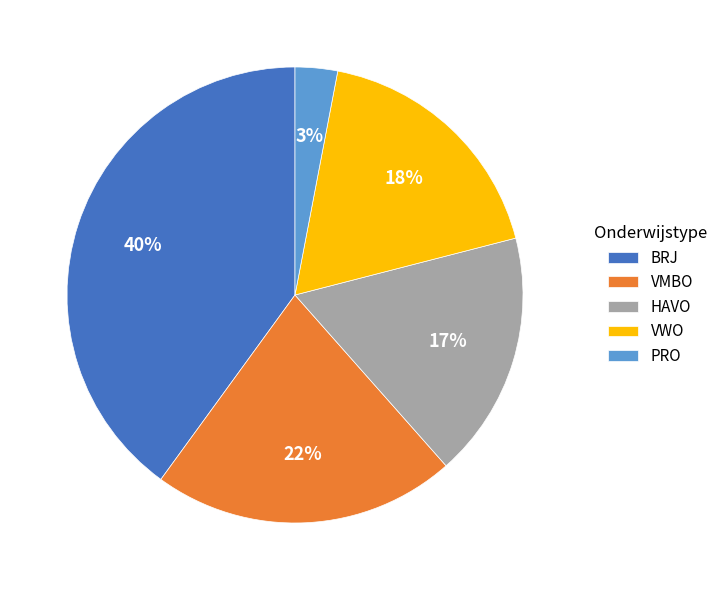

To the nearest percent, what is the difference between the VWO and PRO slice percentages?

15%